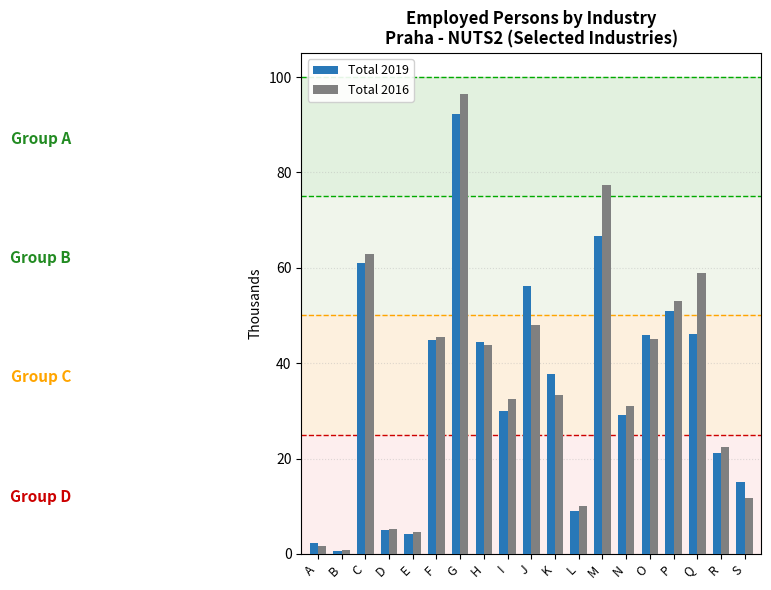

What is the spread (max minus min) of values at O?

0.9